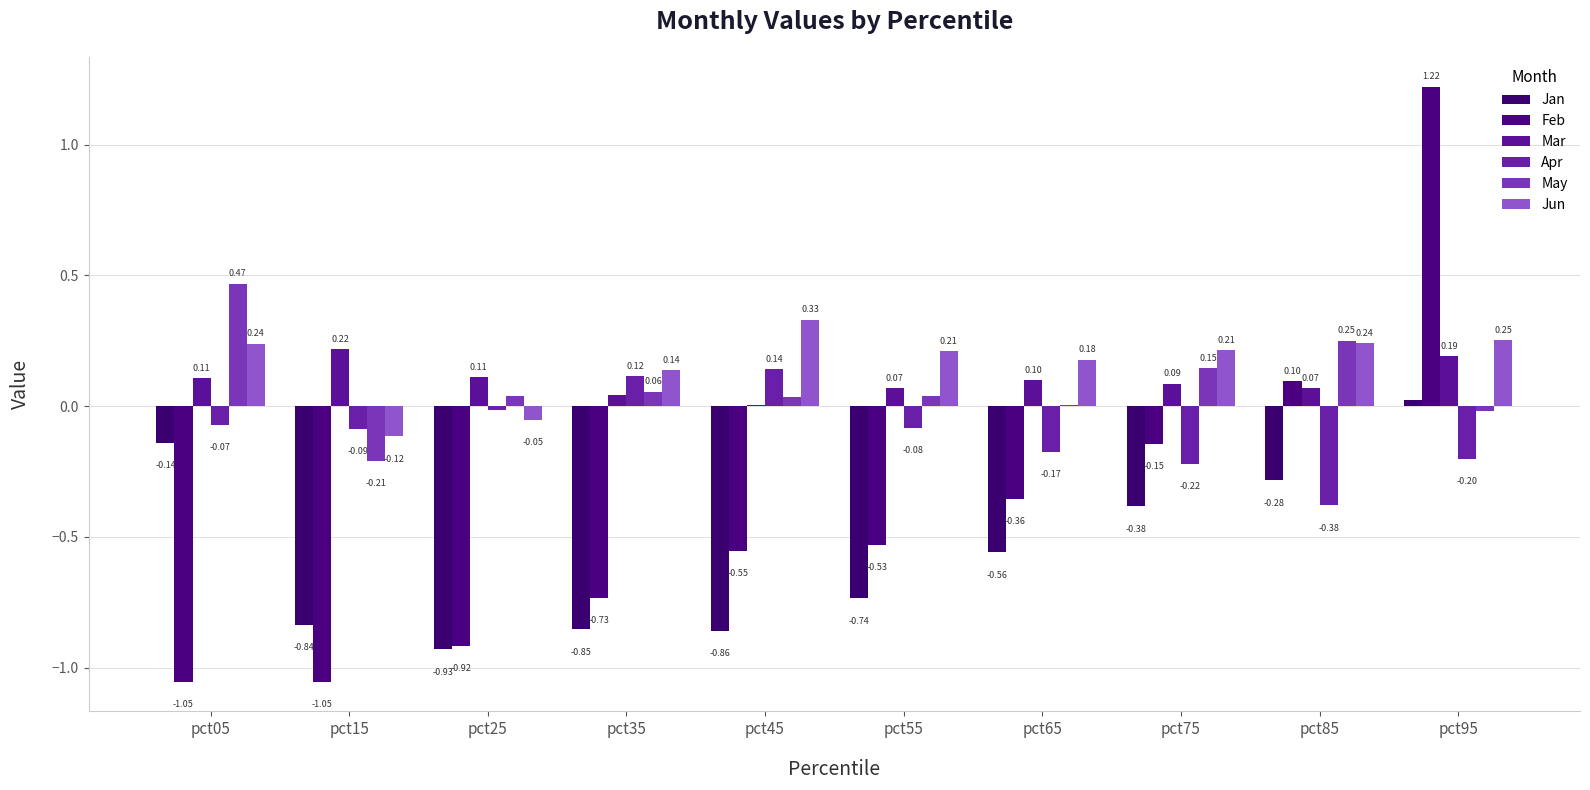

Which series has the largest range (max minus min)?

Feb